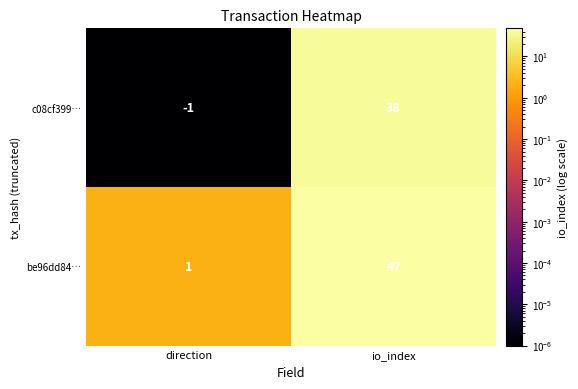

At which category does the chart reach its minimum across all series?

direction